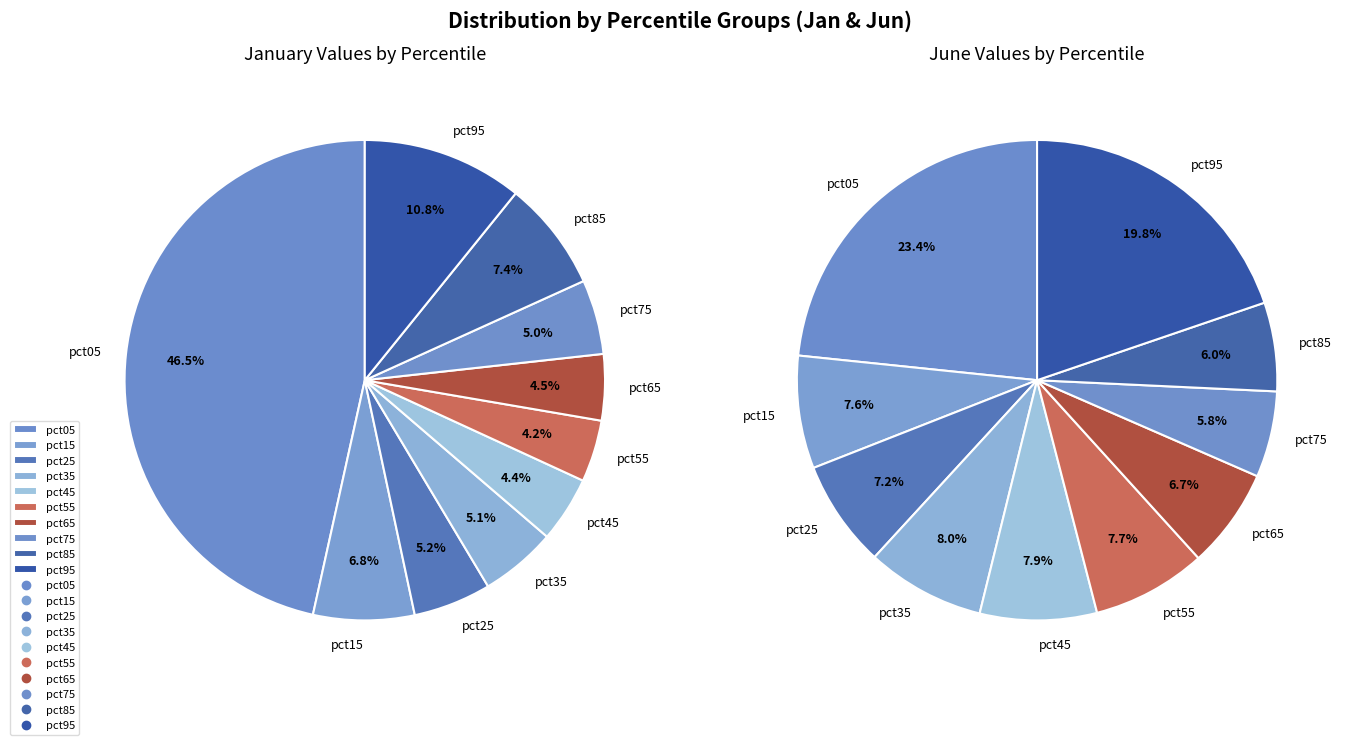

Count the number of slices in the pie.

10